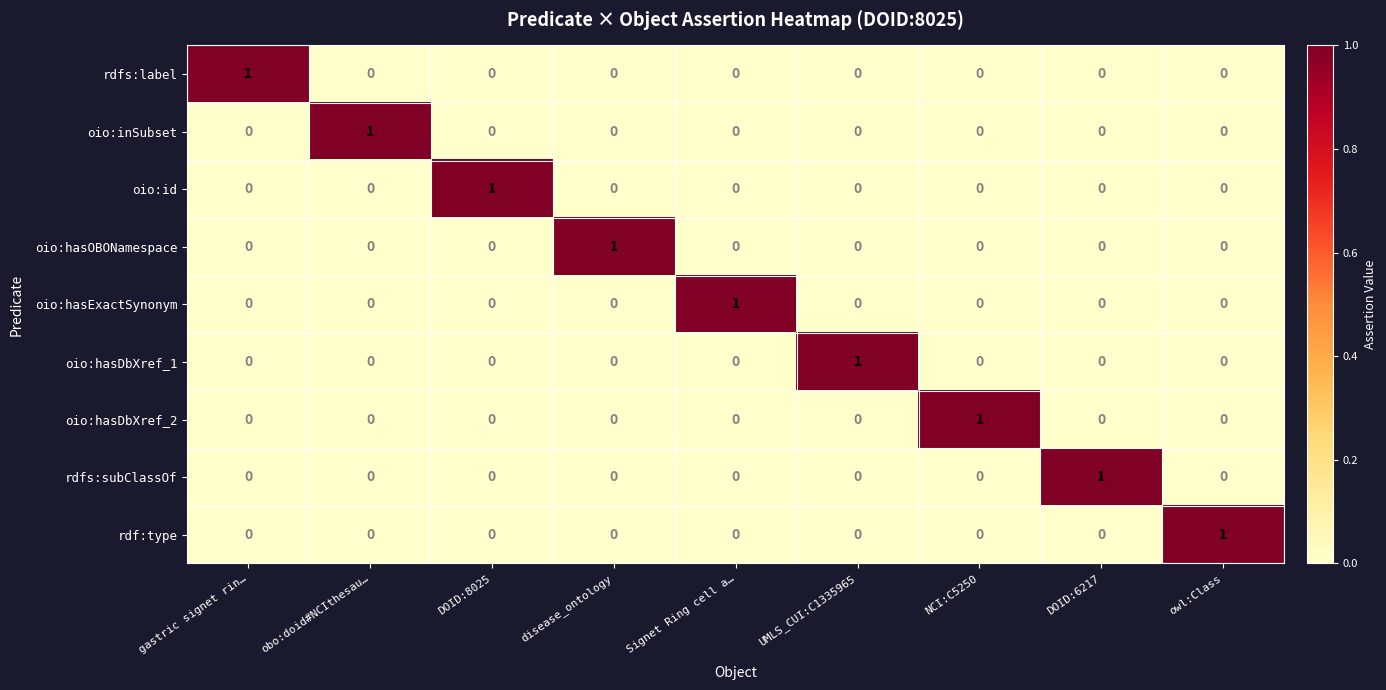

Count the number of data series in this chart.

9